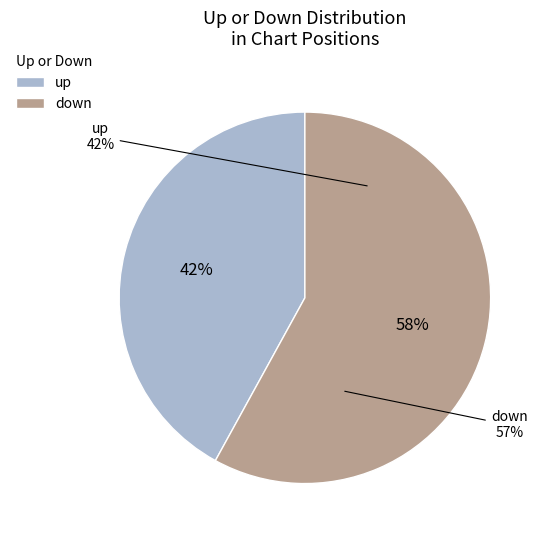

To the nearest percent, what is the difference between the down and up slice percentages?

16%